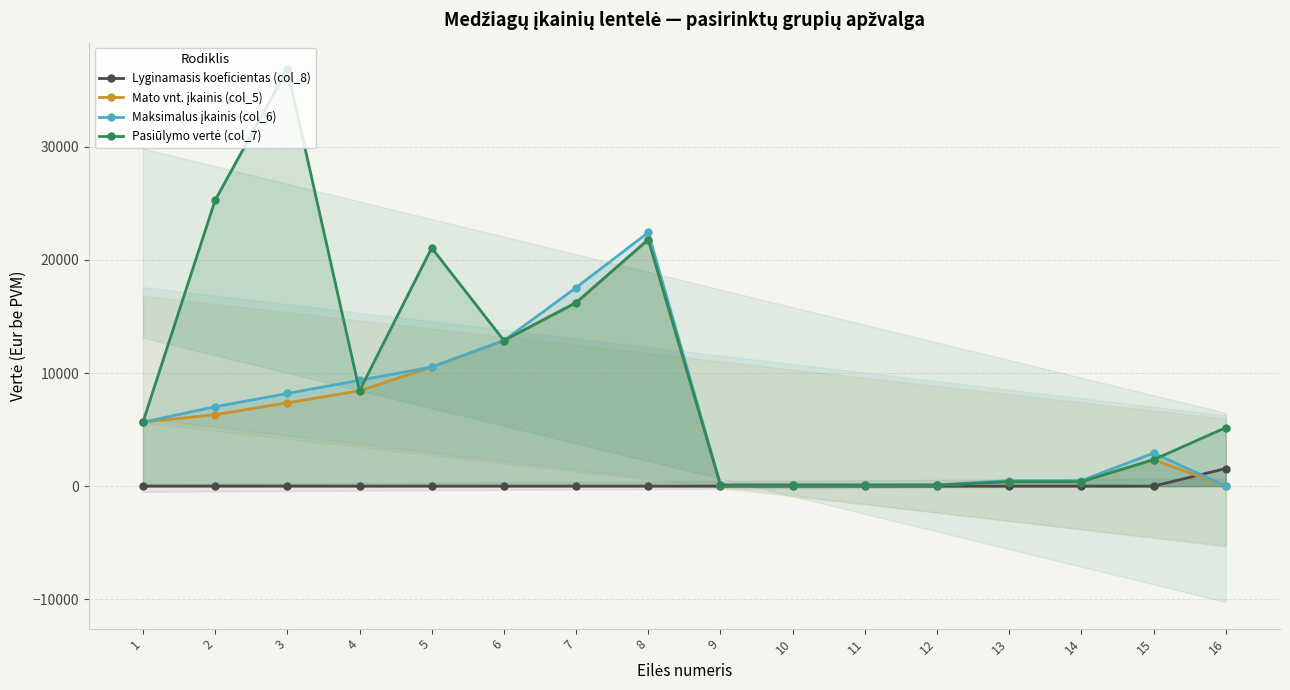

What value does the Pasiūlymo vertė (col_7) series have at 4?

8424.0